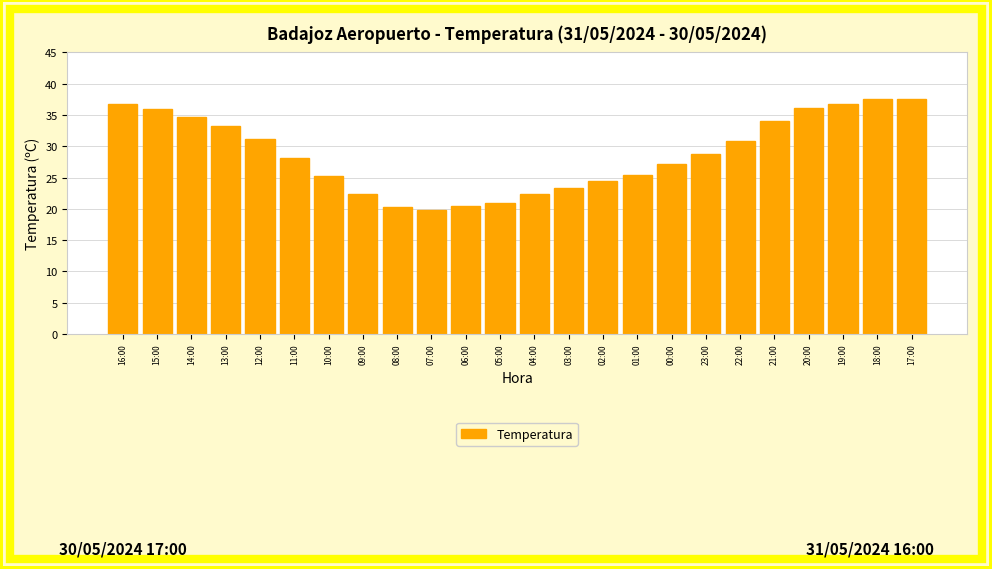

Does the chart contain stacked bars?

No